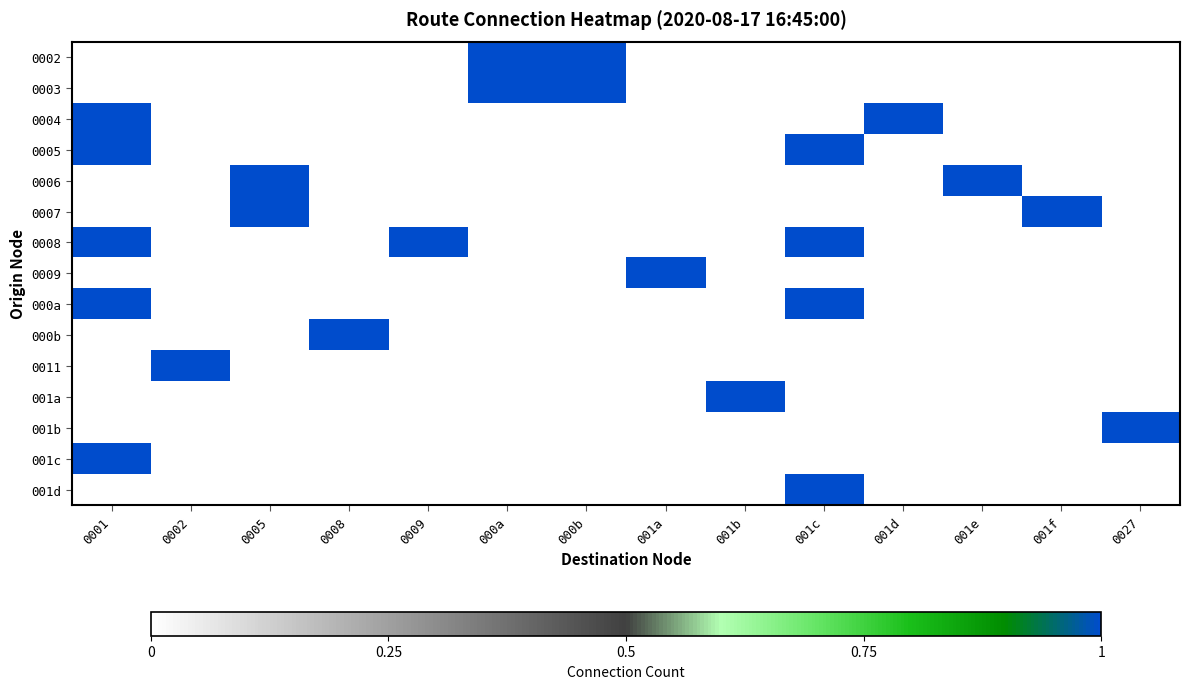

At which category is the sum across all series the highest?

0001